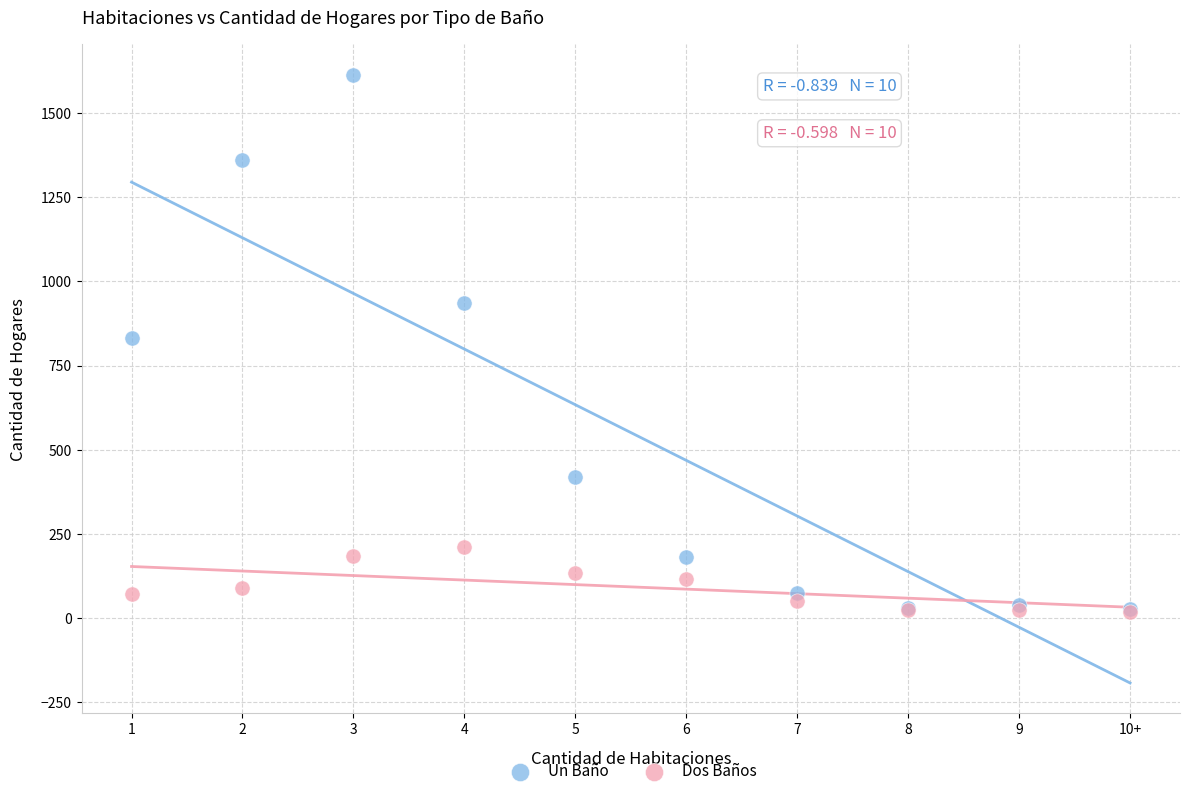

Which series has the widest spread of Y values?

Un Baño